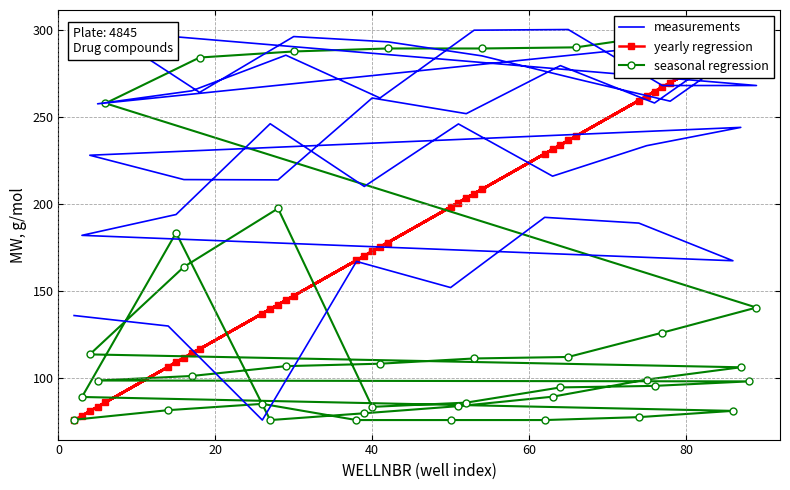

True or false: seasonal regression and yearly regression cross at least once.

True